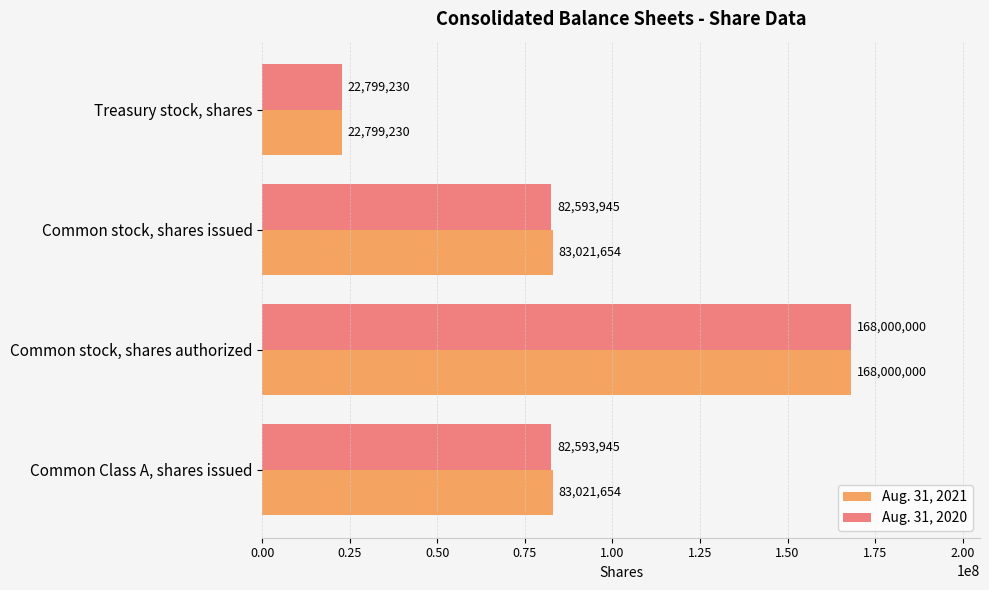

Count the Aug. 31, 2020 values in the range 82593945 to 168000000.

3